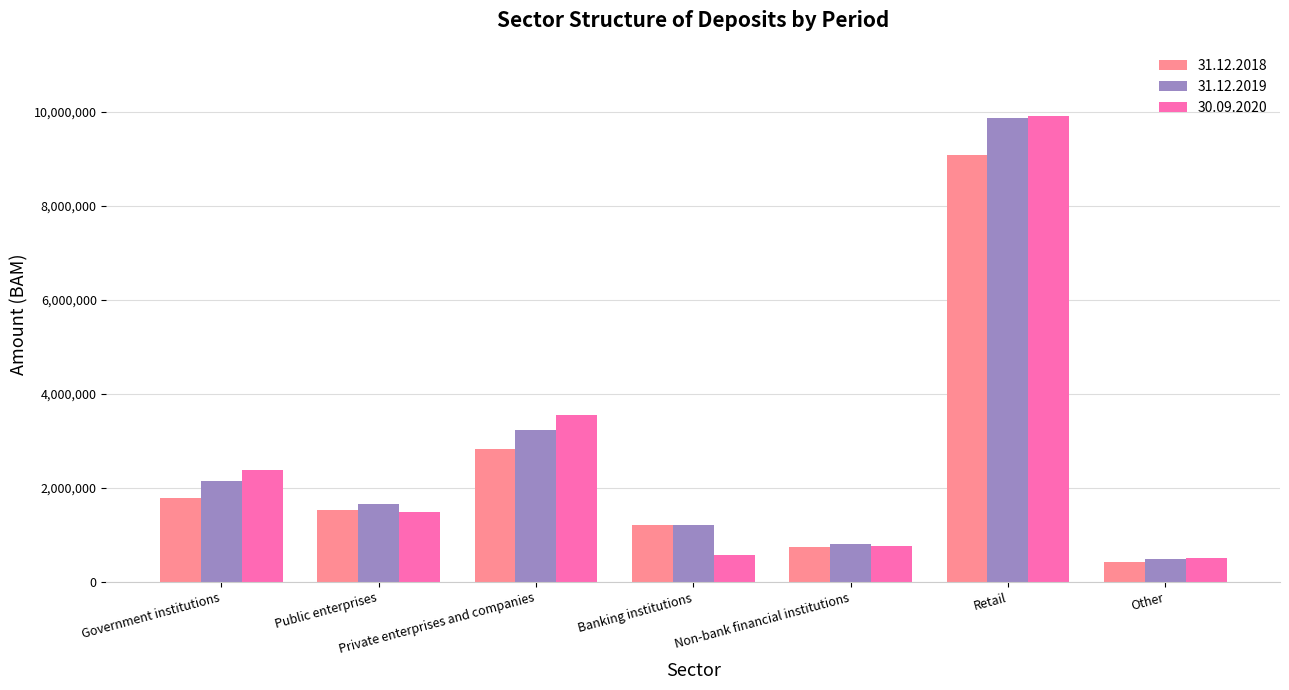

What is the average value of the 30.09.2020 series?

2739639